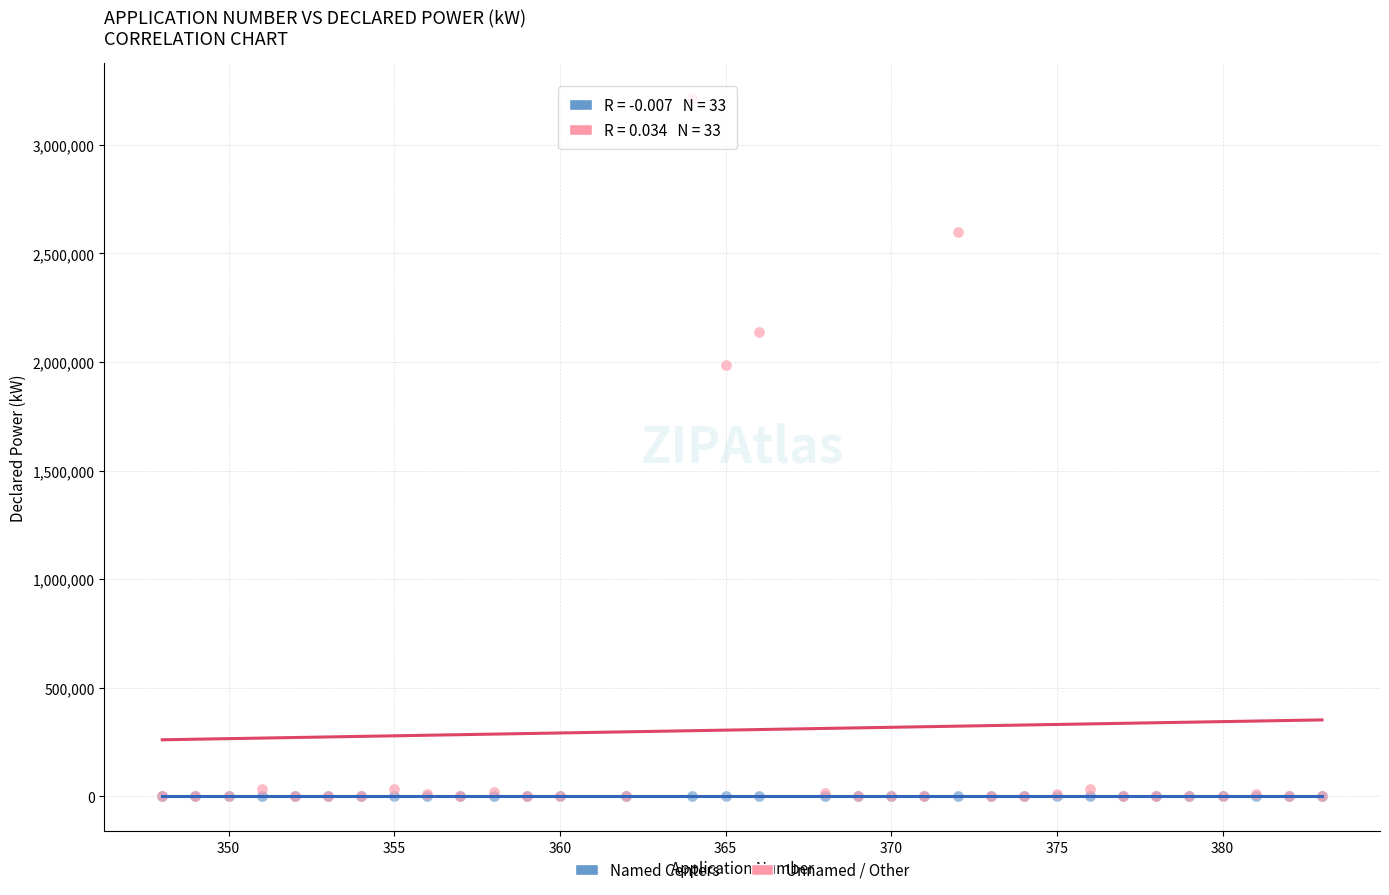

Across all series, what Y value is closest to 1607019?

1988270